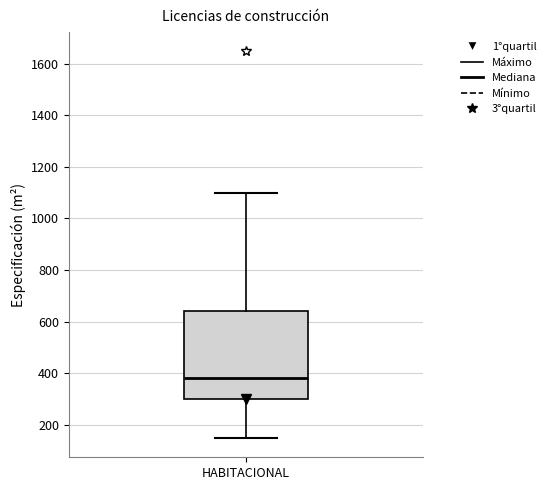

Where is the lower edge of the box for HABITACIONAL on the y-axis? The values are not printed on the chart, so give them approximately, as read against the axis.

300